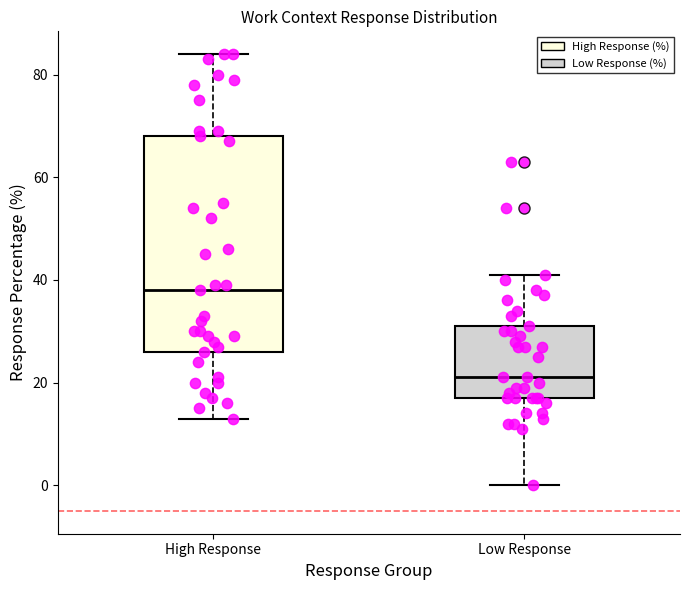

Reading left to right, transcribe this box plot: for each box, give where its median line is, the range the box spans, and where its two whiskers end, as read against the y-axis. The values are not printed on the chart, so give them approximately, as read against the axis.

High Response: median 38, box 26 to 68, whiskers 14 to 84
Low Response: median 22, box 18 to 32, whiskers 0 to 42